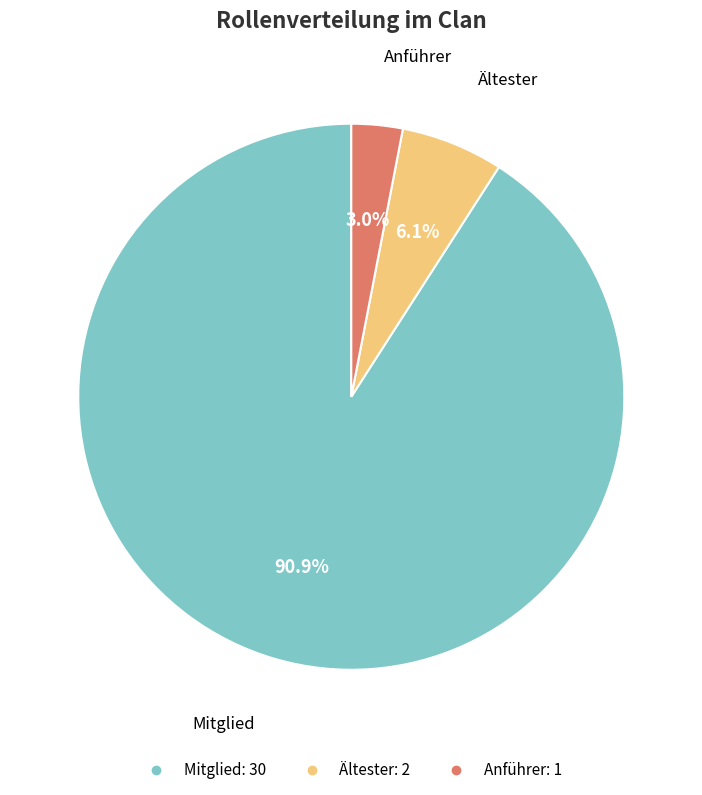

Which slice is the largest?

Mitglied